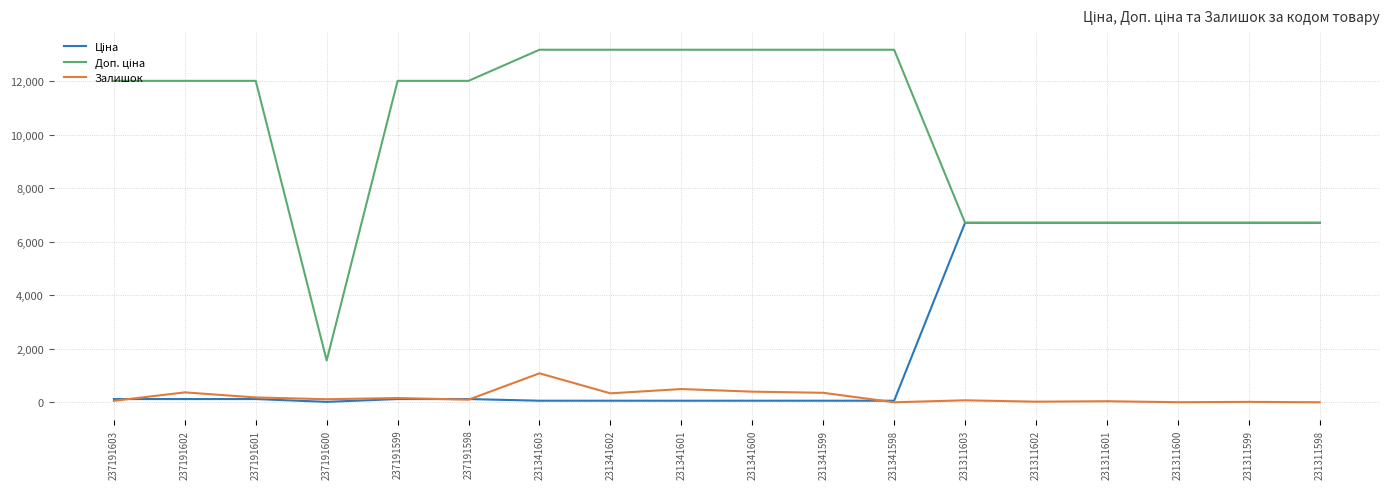

What is the highest value of the Залишок series?

1082.0